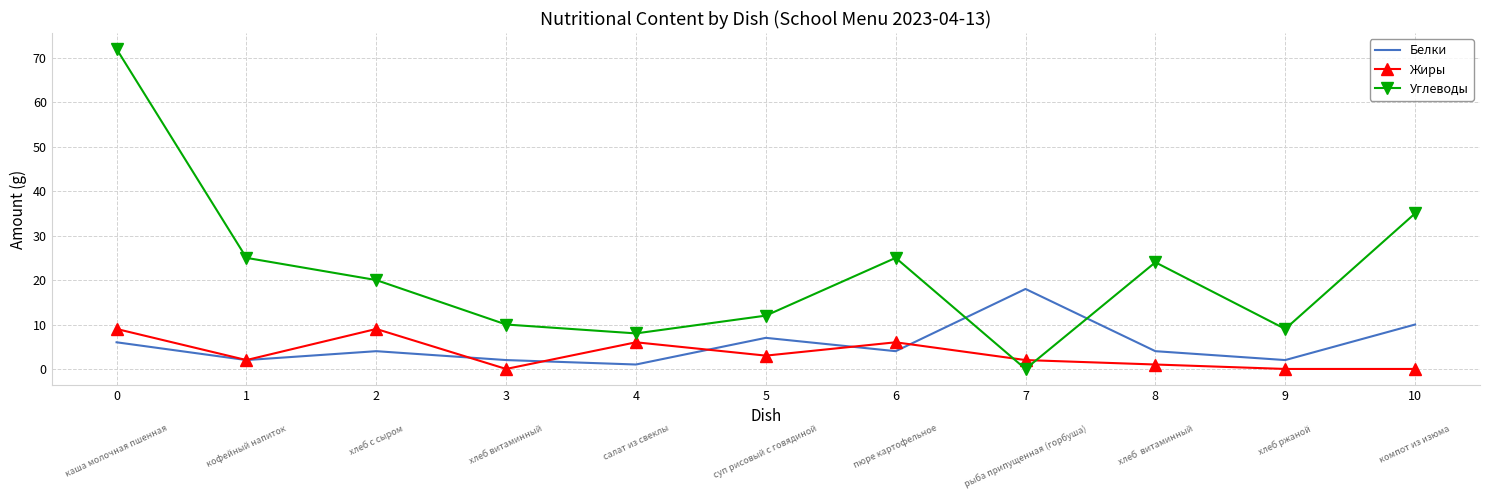

At which label is Углеводы closest to 36?

10